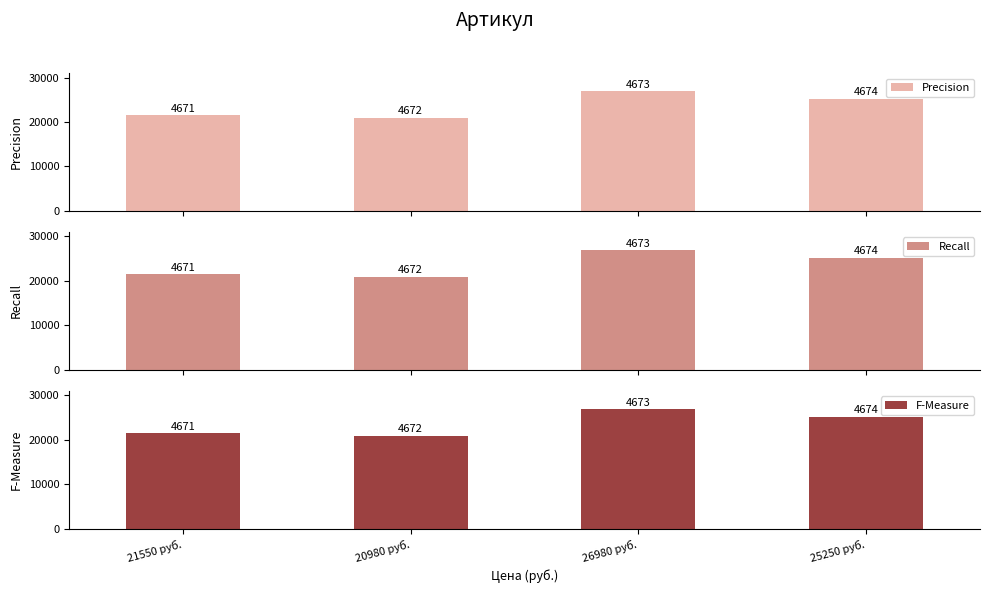

What are all the series names shown in the legend?

Precision, Recall, F-Measure